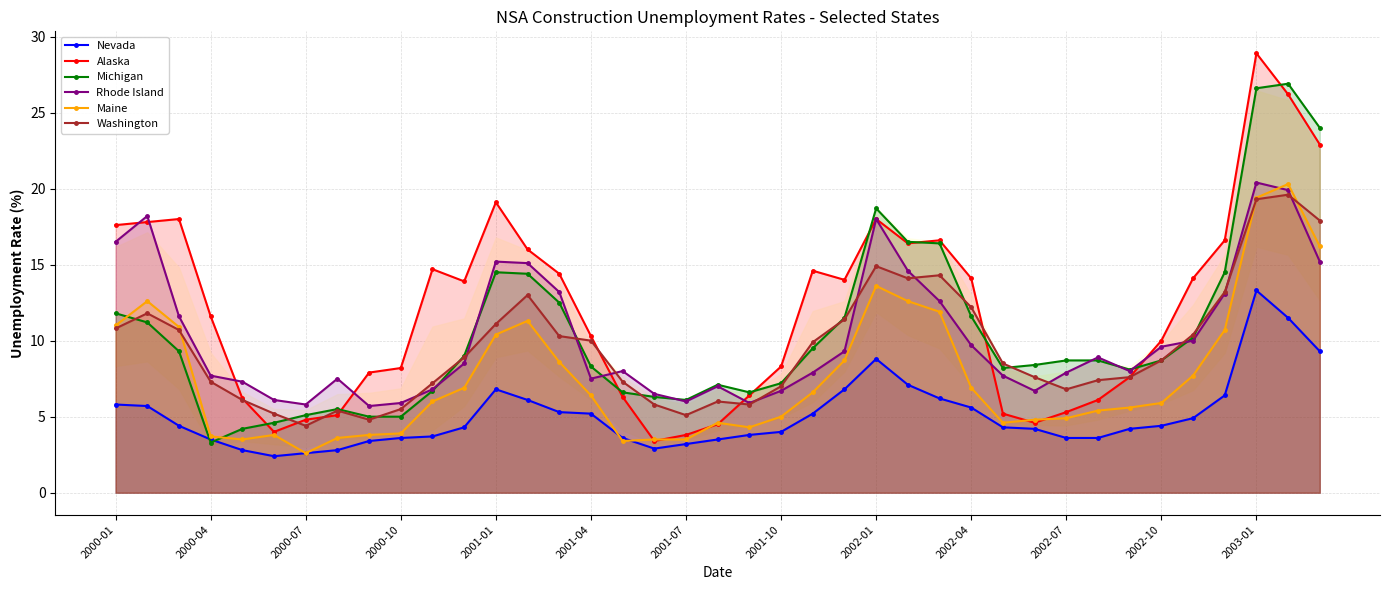

How many data points in Michigan are less than 8?

14